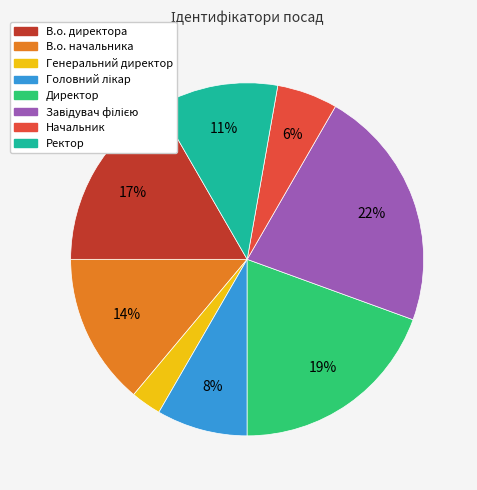

To the nearest percent, what percentage of the pie is Генеральний директор?

3%